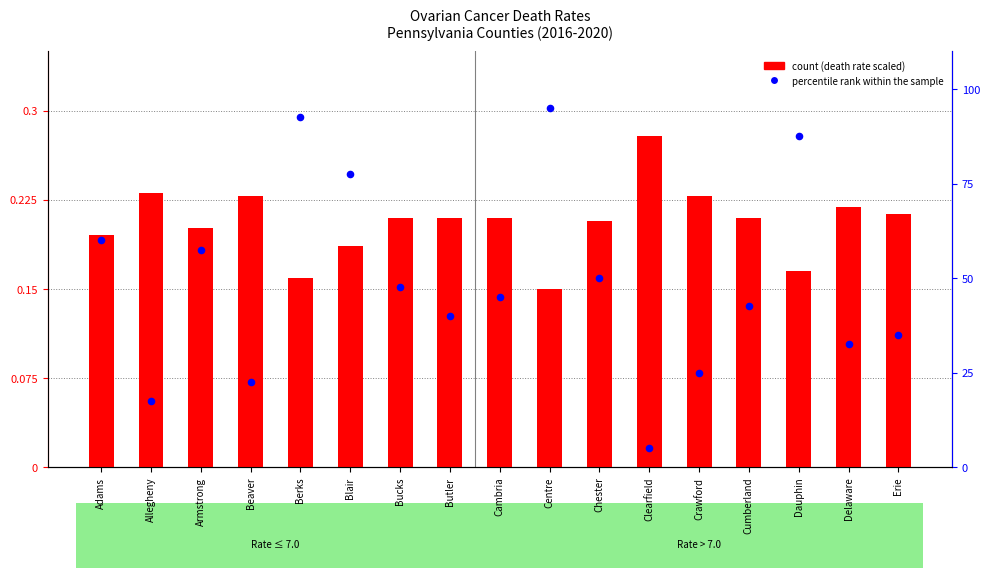

At how many categories does at least one series exceed 32?

13